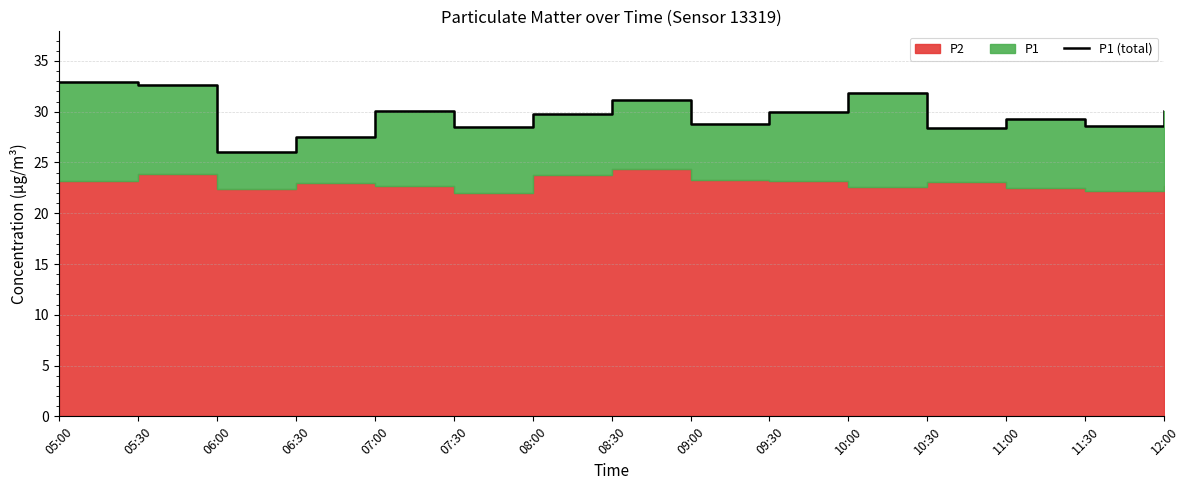

What is the label of the 12th point from the right?

06:30